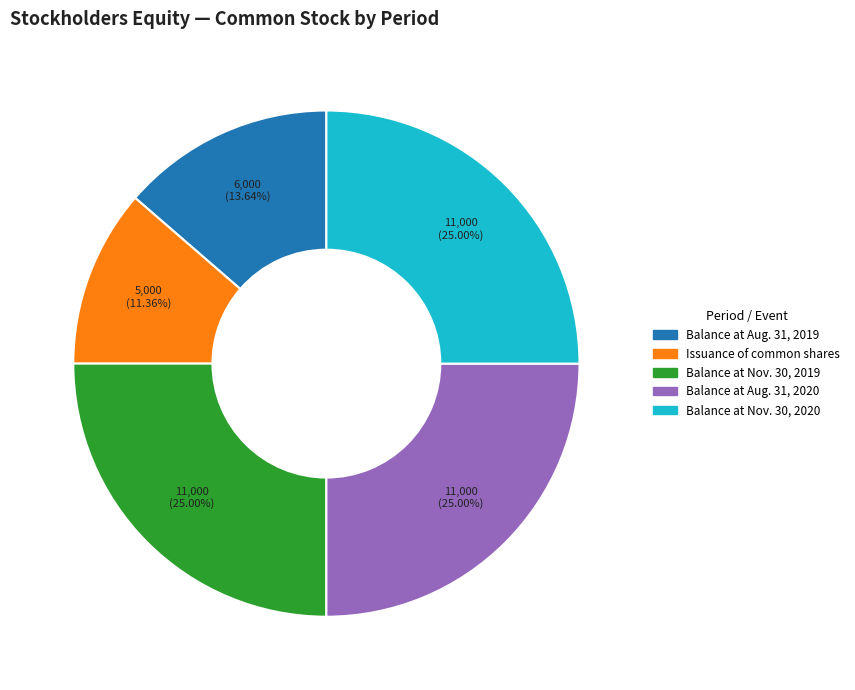

What percentage is the Balance at Nov. 30, 2020 slice, to the nearest percent?

25%